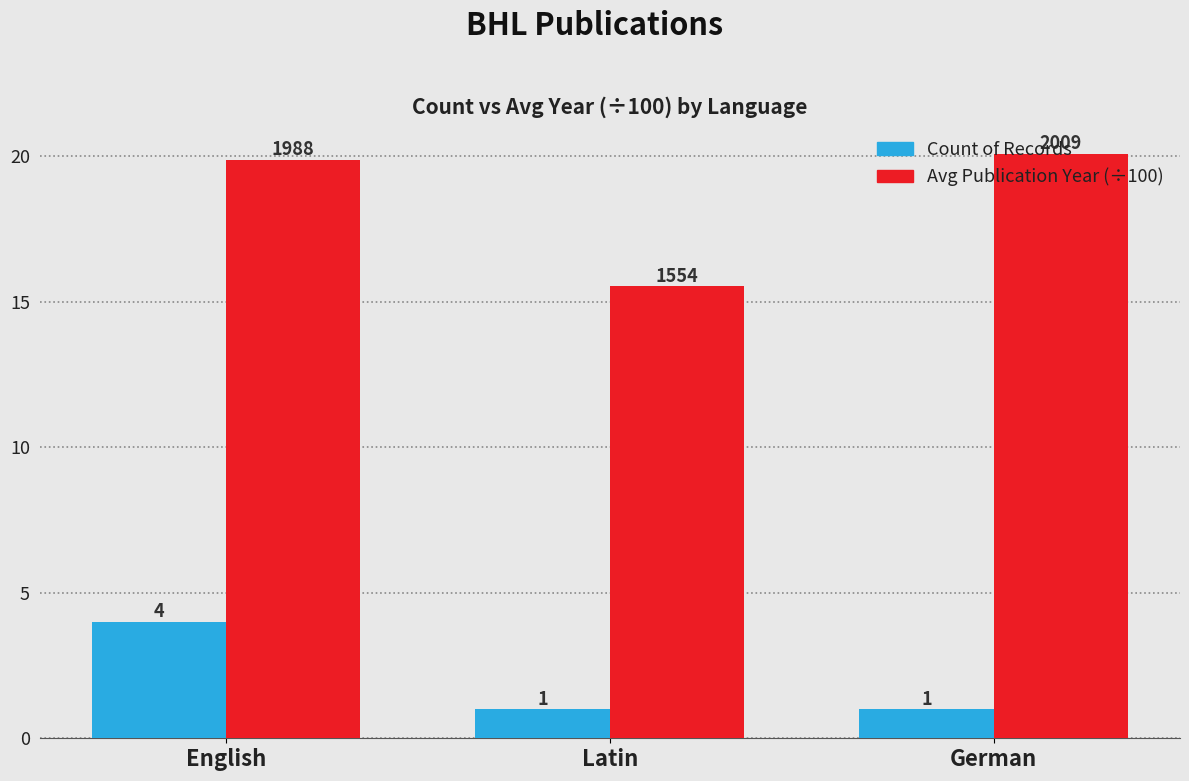

Is the value of Count of Records at German greater than the value of Avg Publication Year (÷100) at English?

No